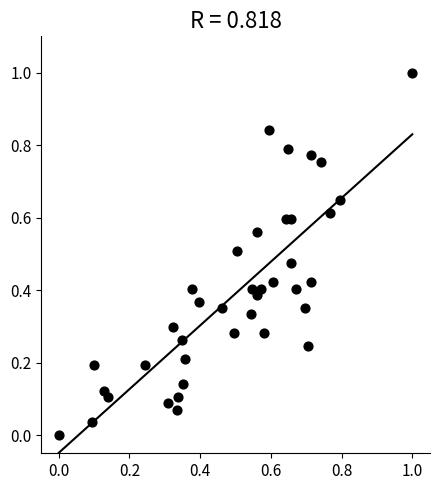

What is the range of Y values (max minus min)?

1.0